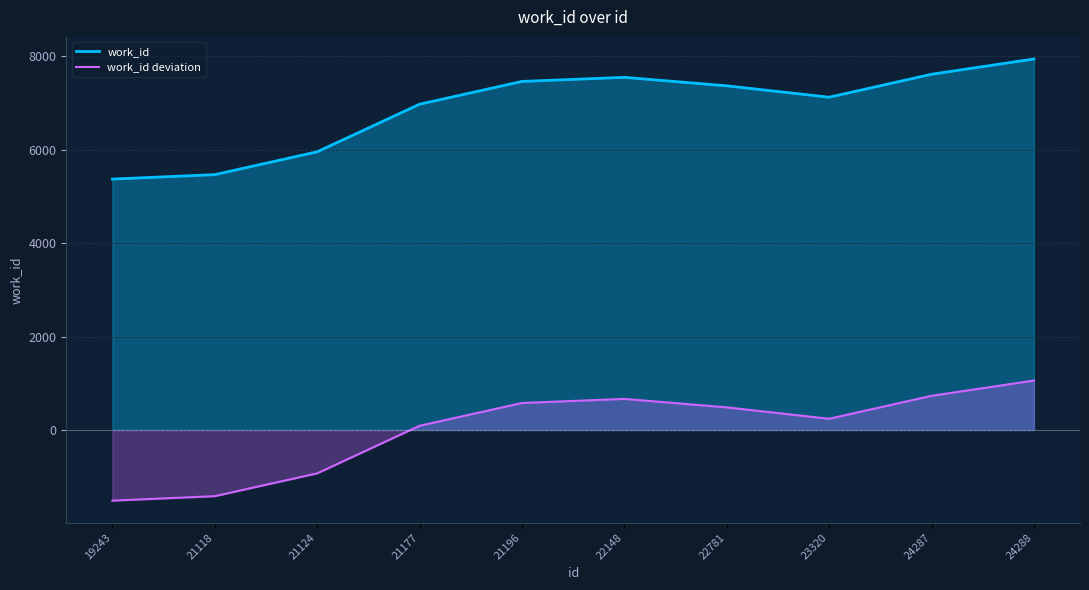

Rank the categories by work_id deviation value from lowest to highest.

19243, 21118, 21124, 21177, 23320, 22781, 21196, 22148, 24287, 24288